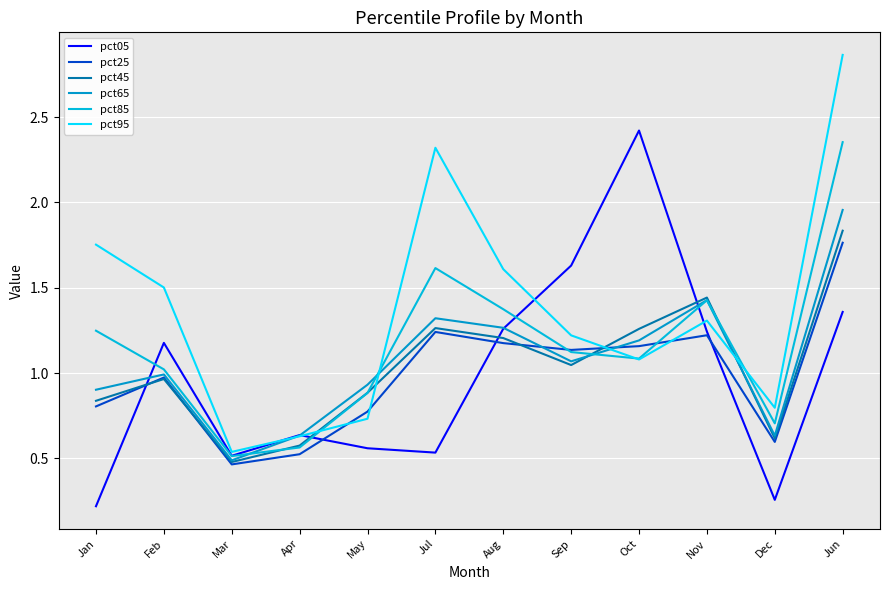

How many interior local peaks does the pct65 series have?

3